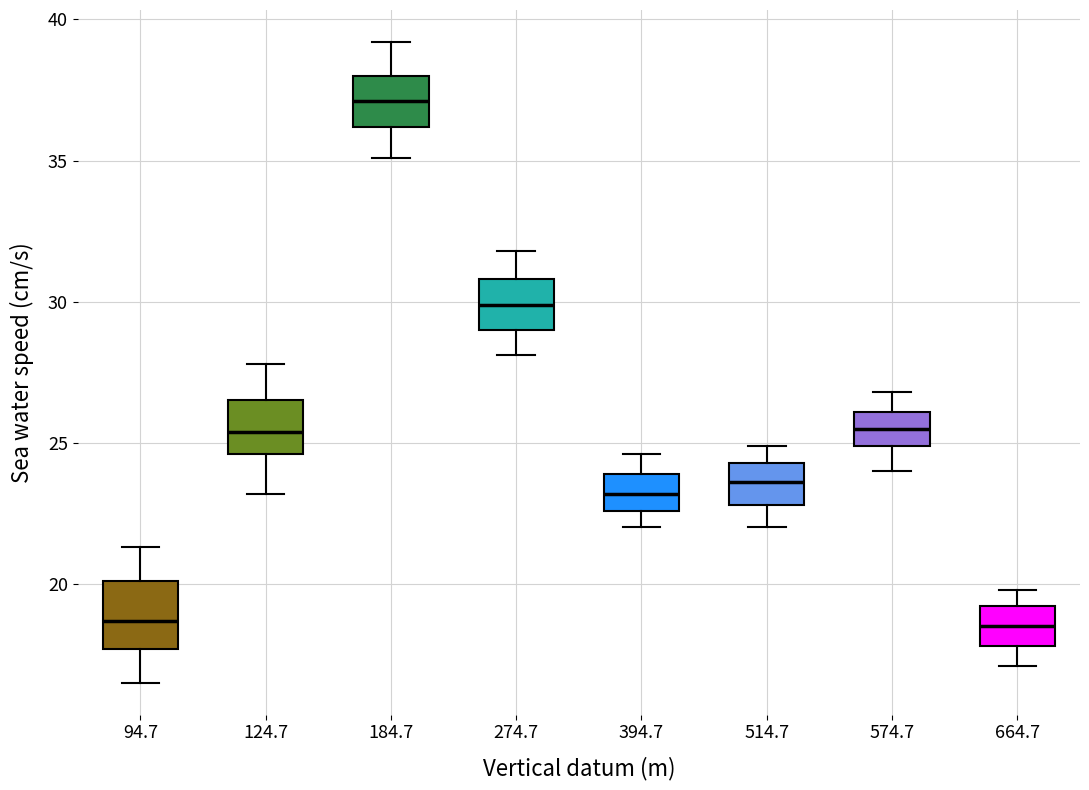

Reading left to right, read every box against the y-axis: the position of its median line, the range the box covers, and the ends of its whiskers. The values are not printed on the chart, so give them approximately, as read against the axis.

94.7: median 18.5, box 17.5 to 20.0, whiskers 16.5 to 21.5
124.7: median 25.5, box 24.5 to 26.5, whiskers 23.0 to 28.0
184.7: median 37.0, box 36.0 to 38.0, whiskers 35.0 to 39.0
274.7: median 30.0, box 29.0 to 31.0, whiskers 28.0 to 32.0
394.7: median 23.0, box 22.5 to 24.0, whiskers 22.0 to 24.5
514.7: median 23.5, box 23.0 to 24.5, whiskers 22.0 to 25.0
574.7: median 25.5, box 25.0 to 26.0, whiskers 24.0 to 27.0
664.7: median 18.5, box 18.0 to 19.0, whiskers 17.0 to 20.0